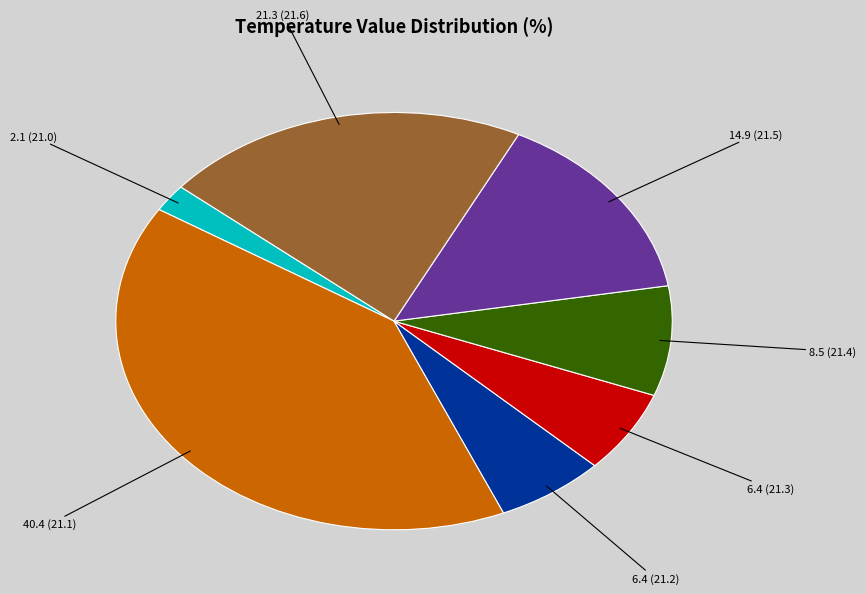

Count the number of slices in the pie.

7